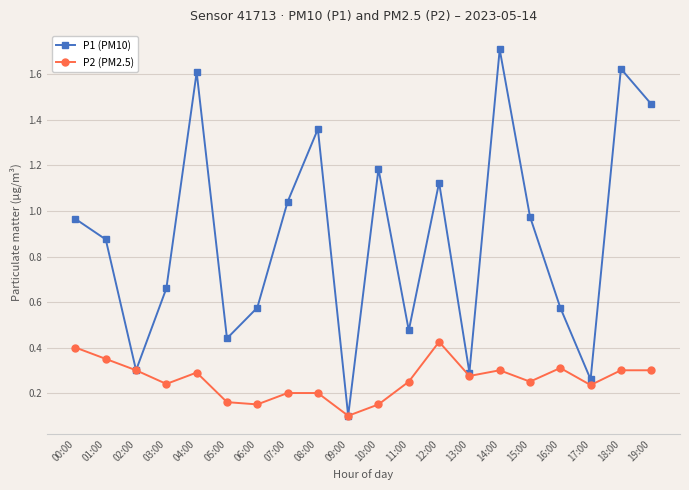

At which category does P1 (PM10) reach its first local valley?

02:00